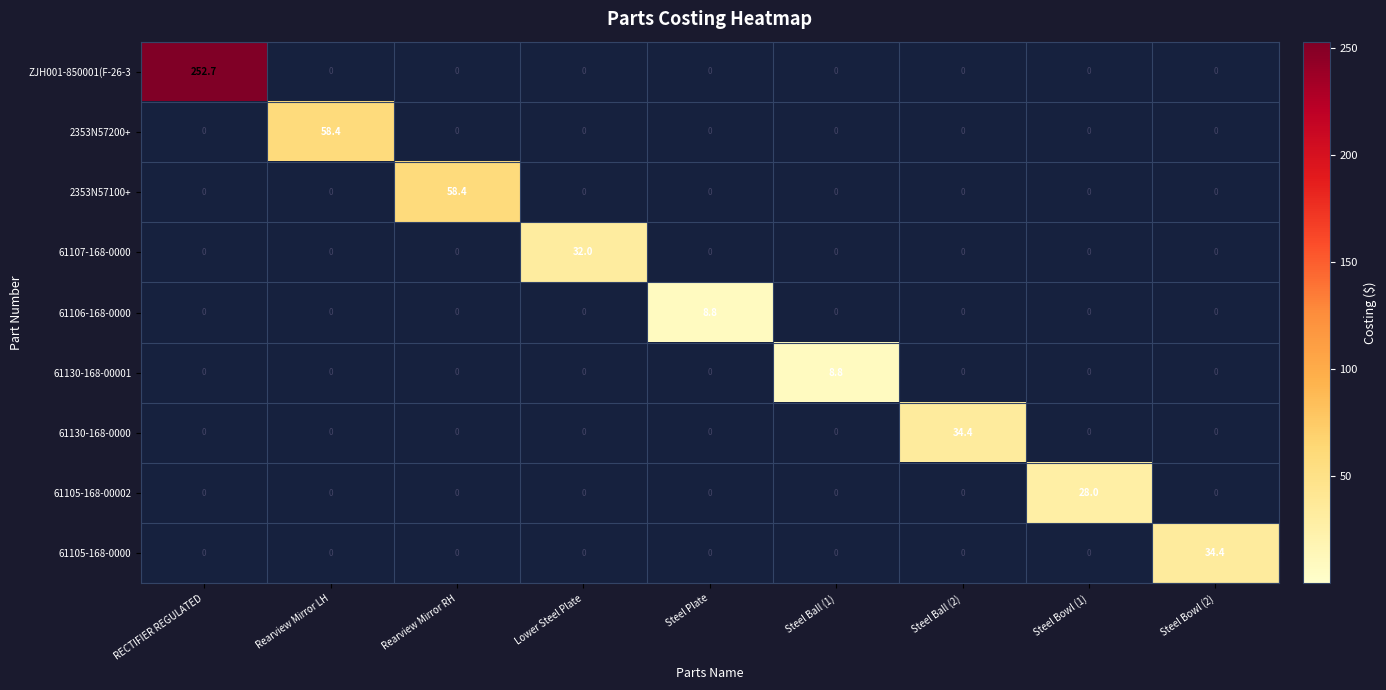

What is the maximum value for 2353N57100+?

58.4